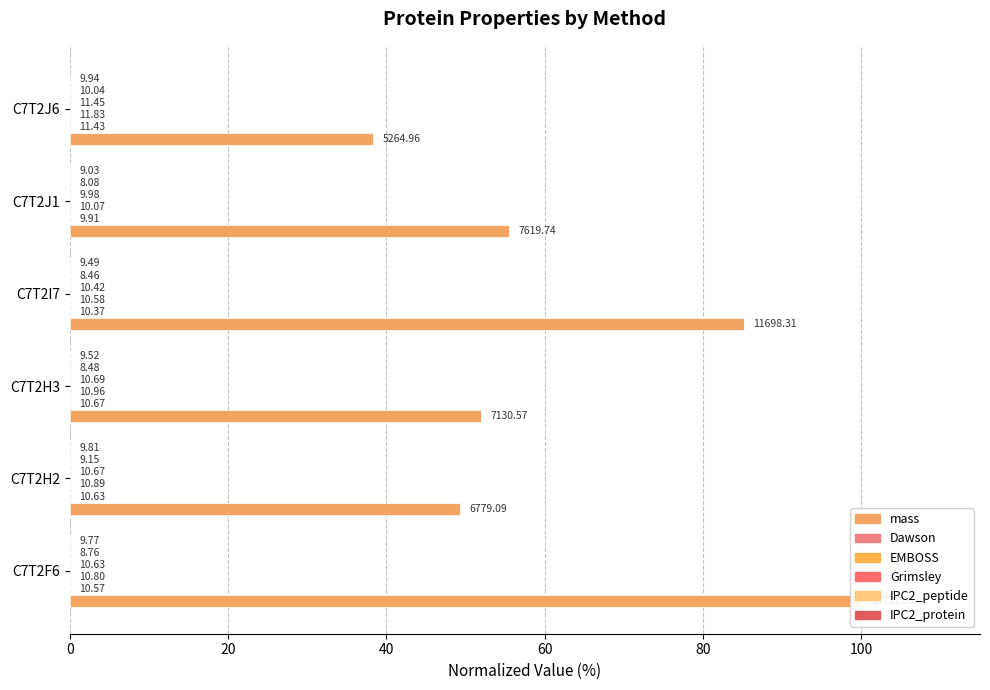

Reading right to left, extract all data points from this chart.

mass: 38.3	55.5	85.2	51.9	49.3	100.0
Dawson: 0.0	0.0	0.0	0.0	0.0	0.0
EMBOSS: 0.0	0.0	0.0	0.0	0.0	0.0
Grimsley: 0.0	0.0	0.0	0.0	0.0	0.0
IPC2_peptide: 0.0	0.0	0.0	0.0	0.0	0.0
IPC2_protein: 0.0	0.0	0.0	0.0	0.0	0.0